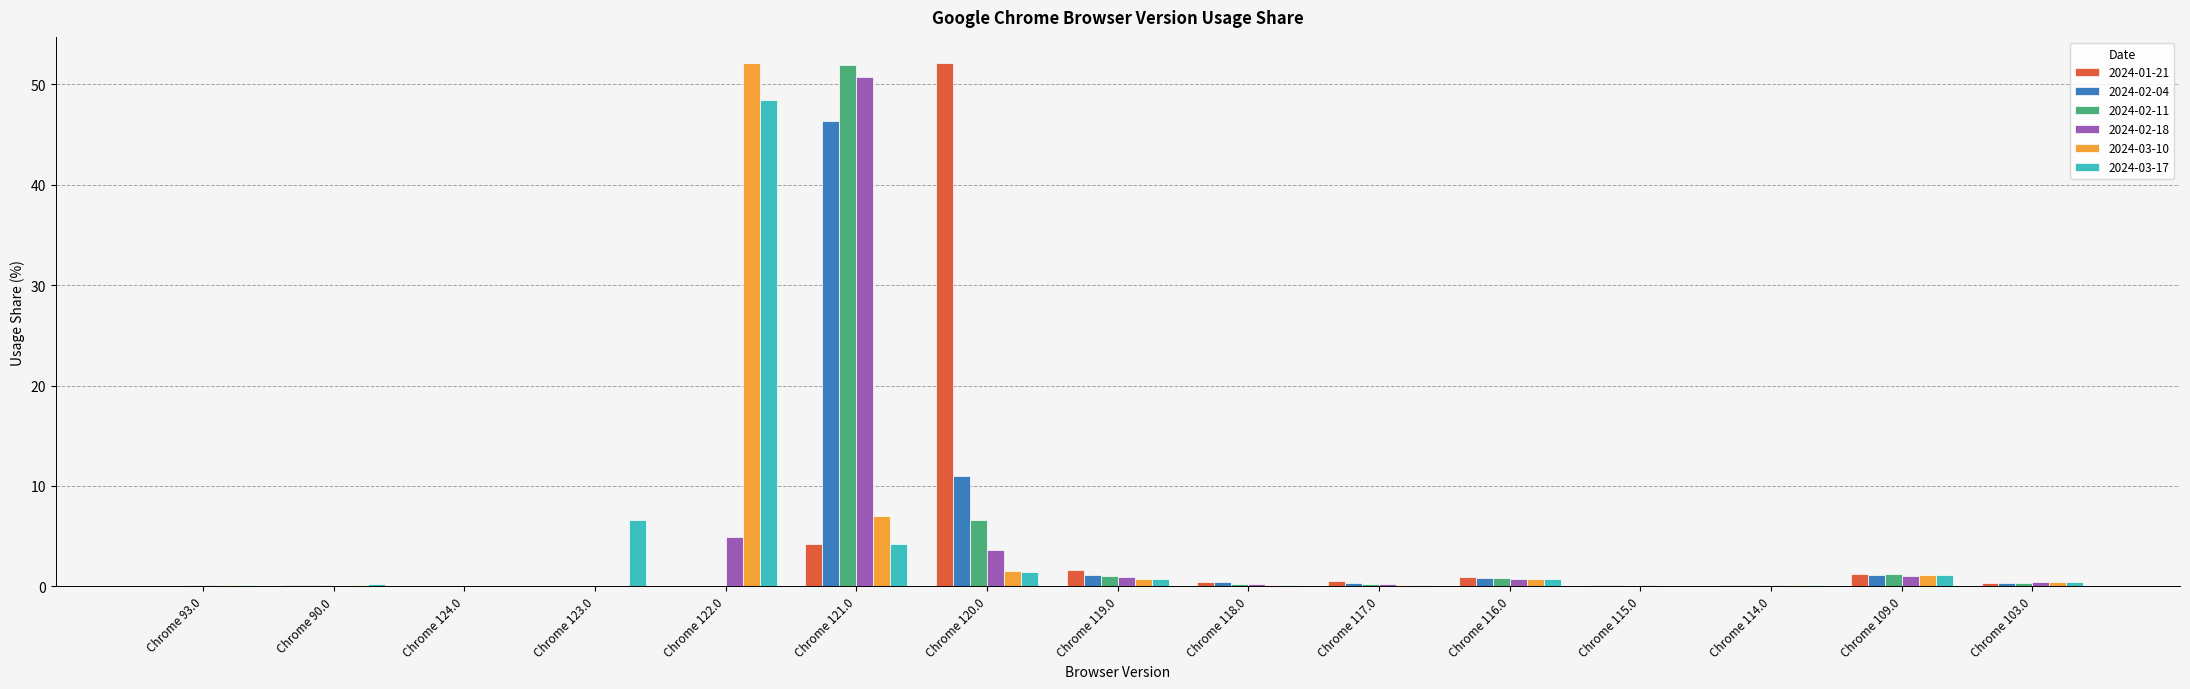

What is the maximum value for 2024-02-11?

51.9